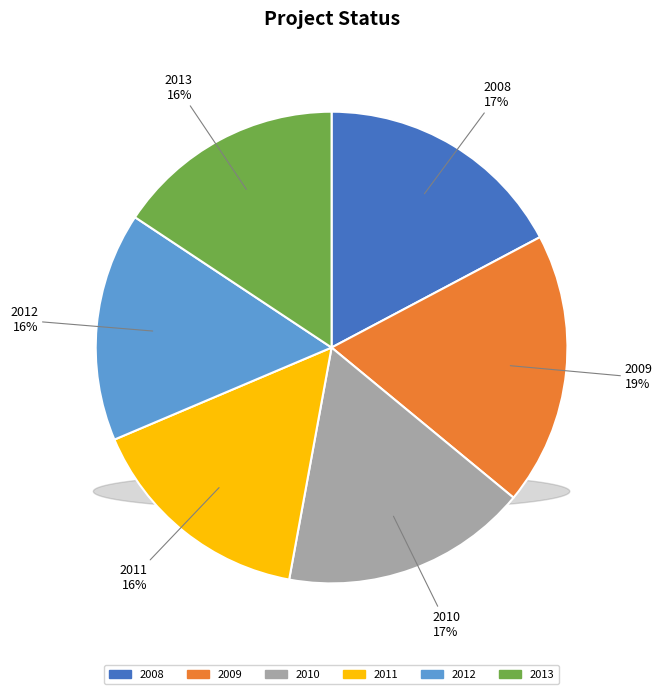

To the nearest percent, what is the difference between the largest and smallest slice percentages?

3%